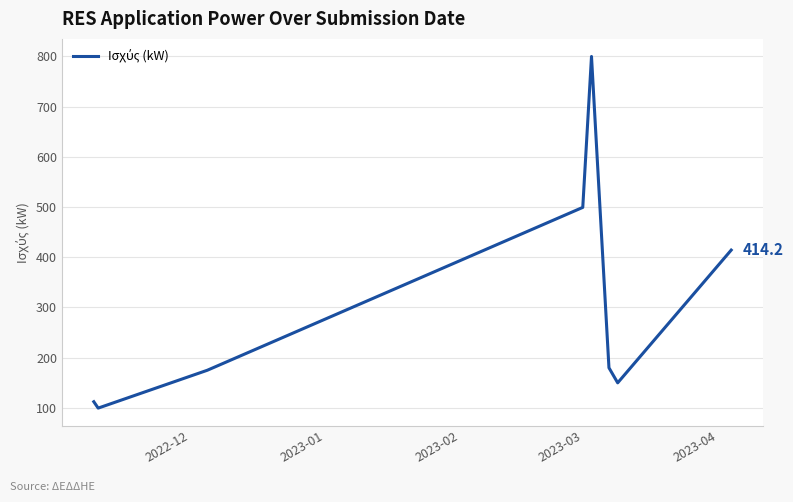

What is the average value?

303.7